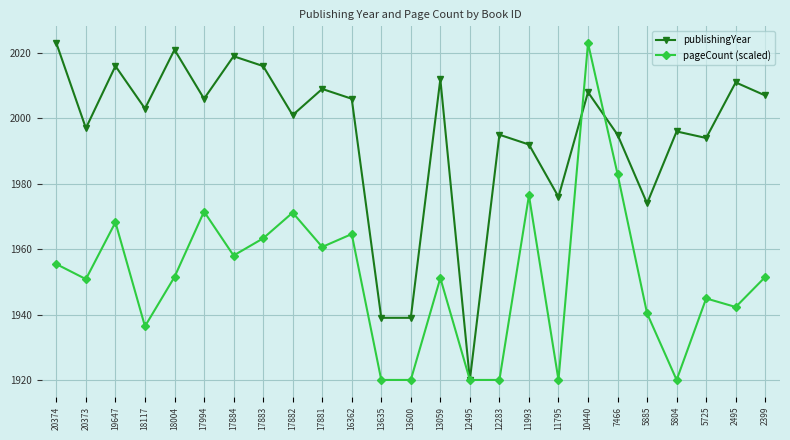

Where is the first local minimum for publishingYear?

20373